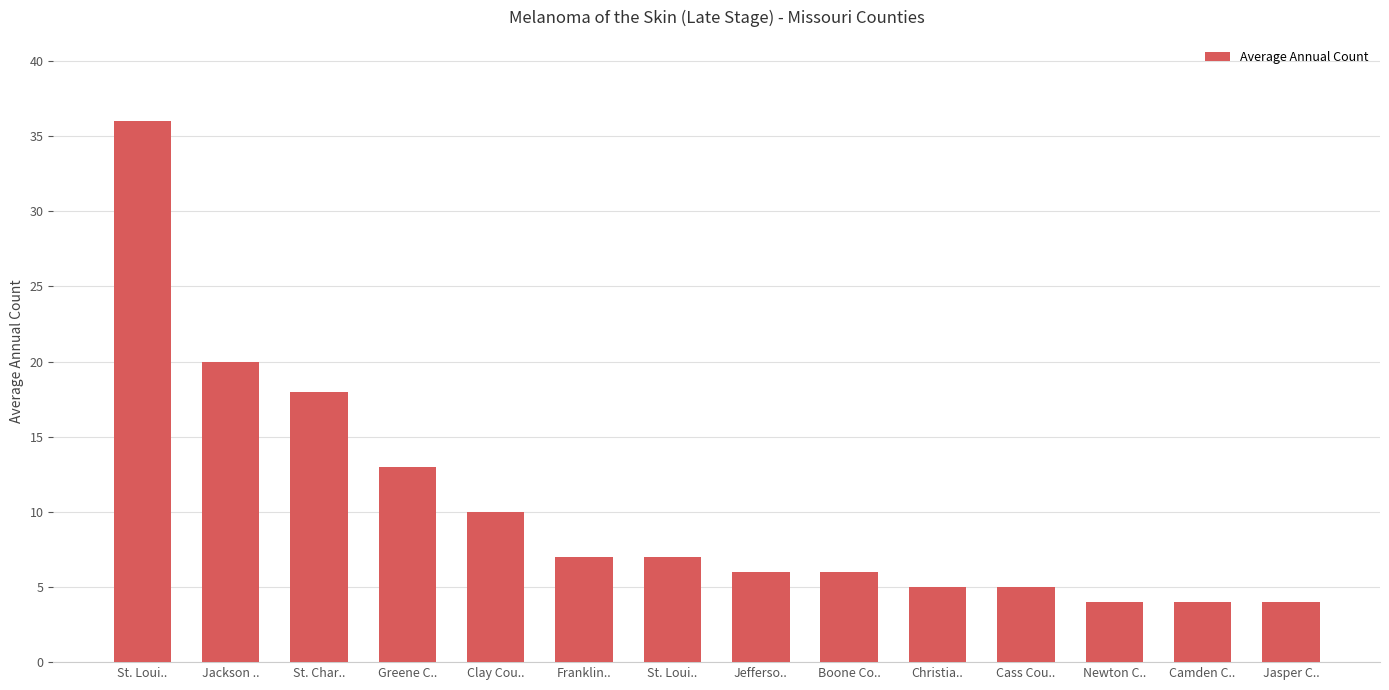

How many categories are shown in the chart?

14